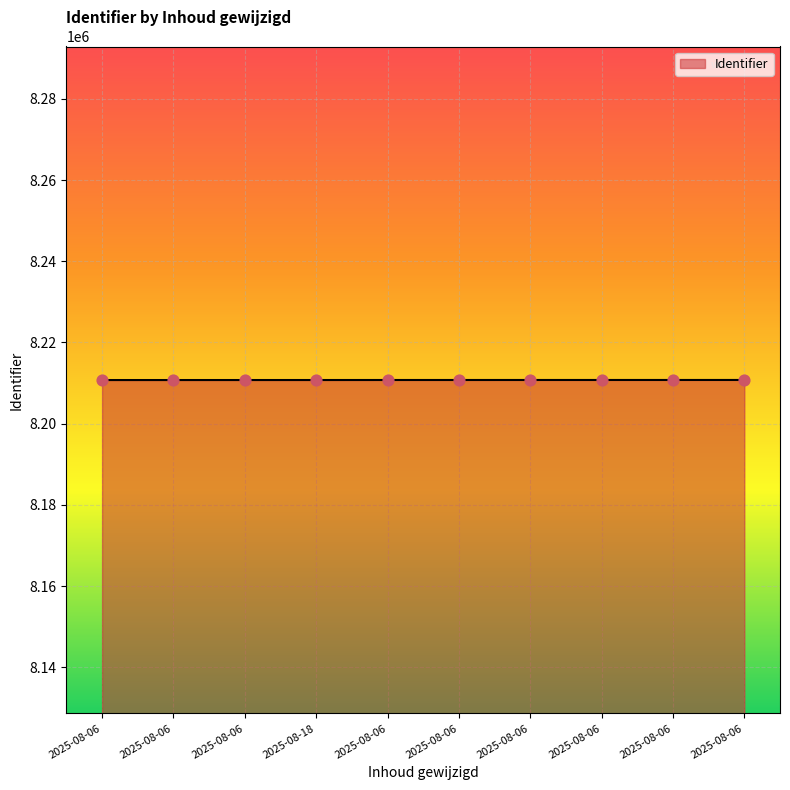

What is the change in value from 2025-08-06 to 2025-08-06?

+1